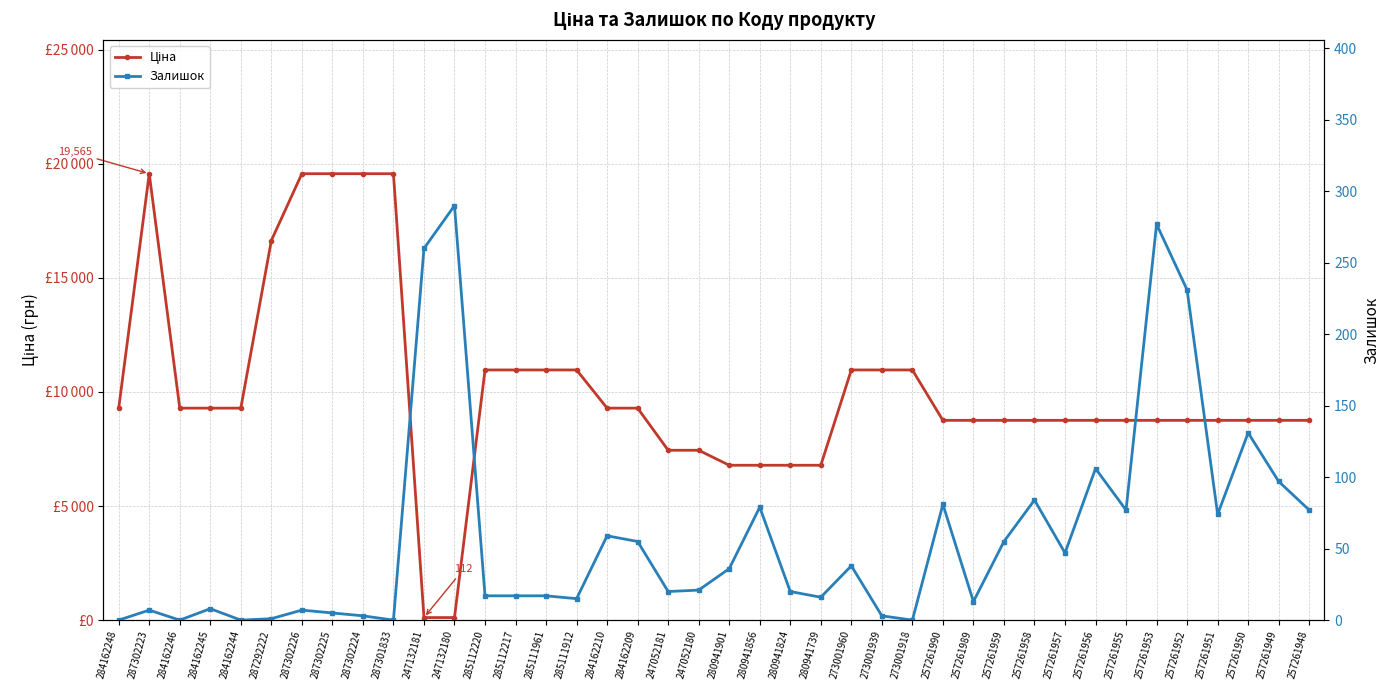

What is the maximum value for Ціна?

19564.9